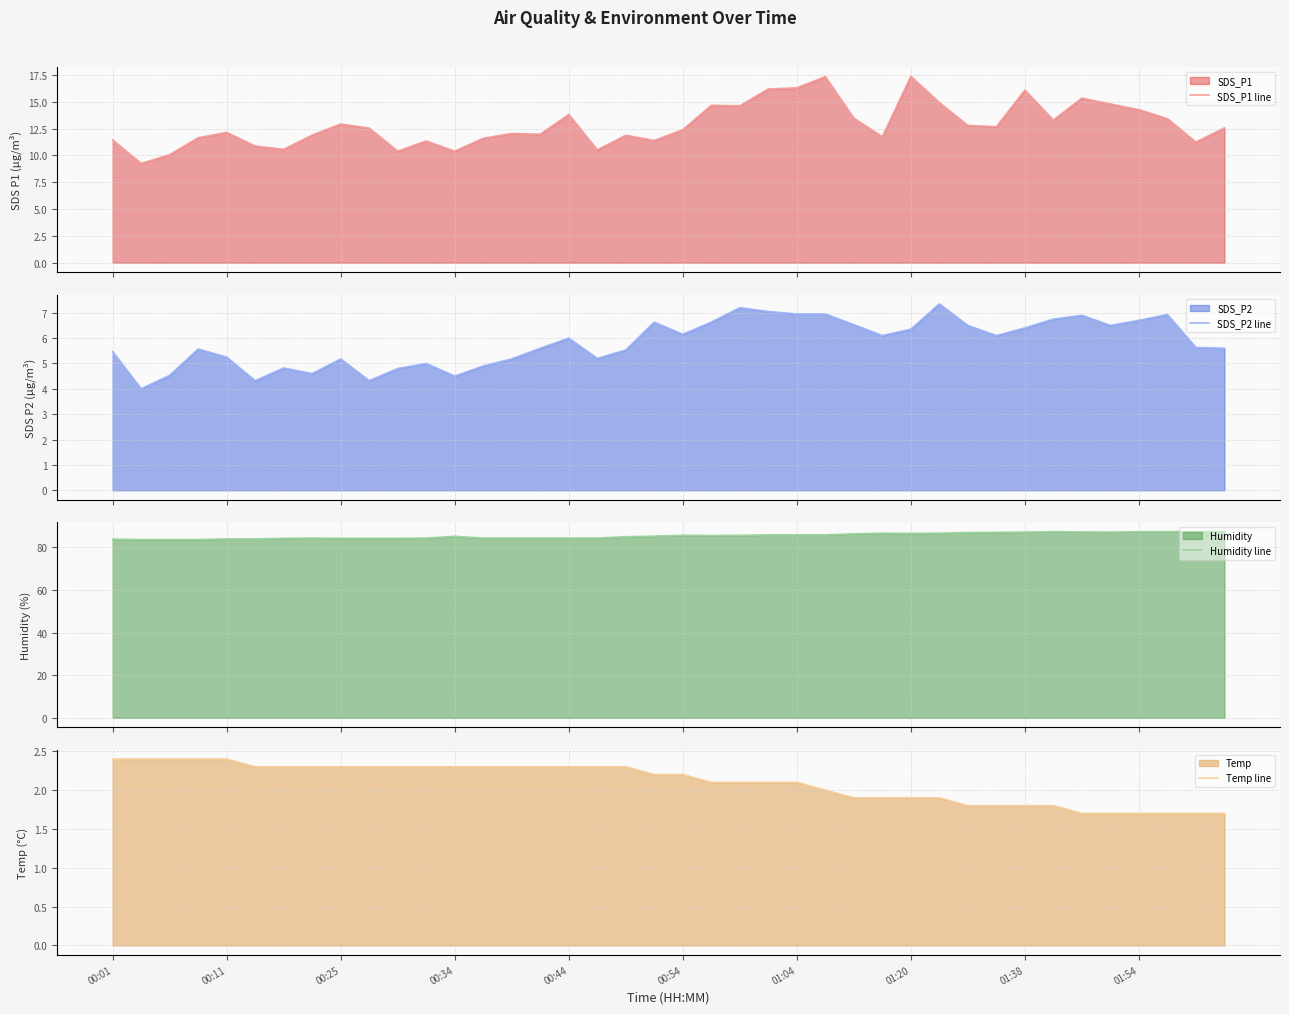

What is the sum of the Temp line values at 15 and 30?

4.1